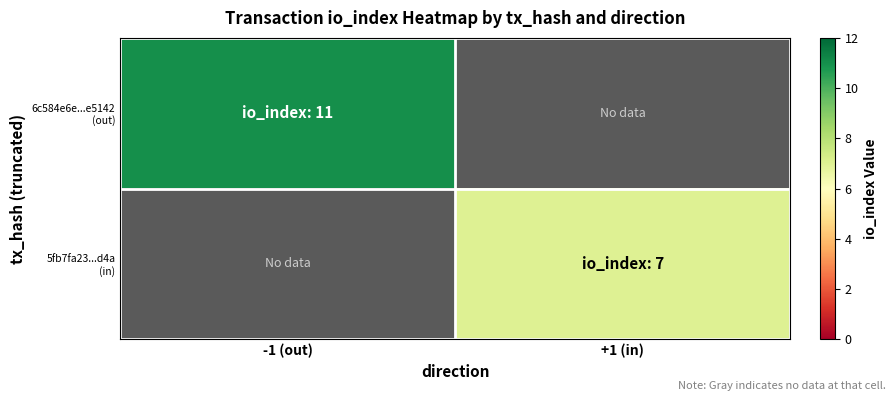

Where is 6c584e6e...e5142 (out) nearest to the value 11?

-1 (out)